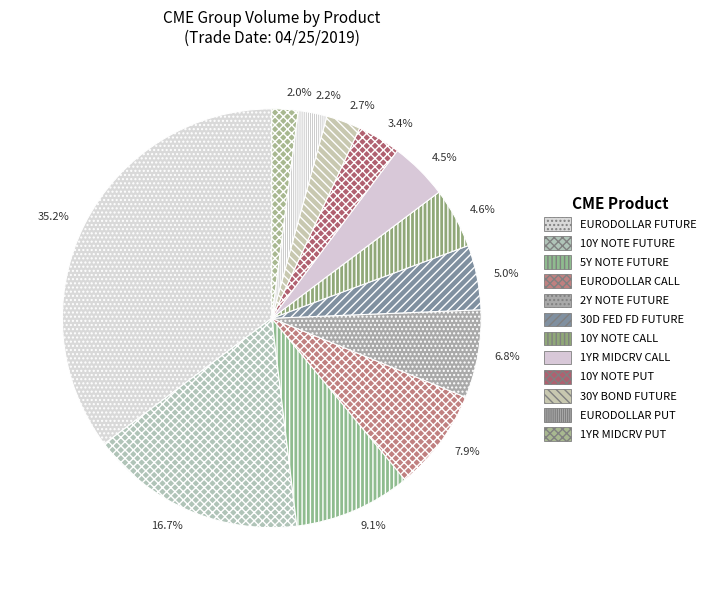

What is the change in value from 1YR MIDCRV CALL to 10Y NOTE PUT?

-77461